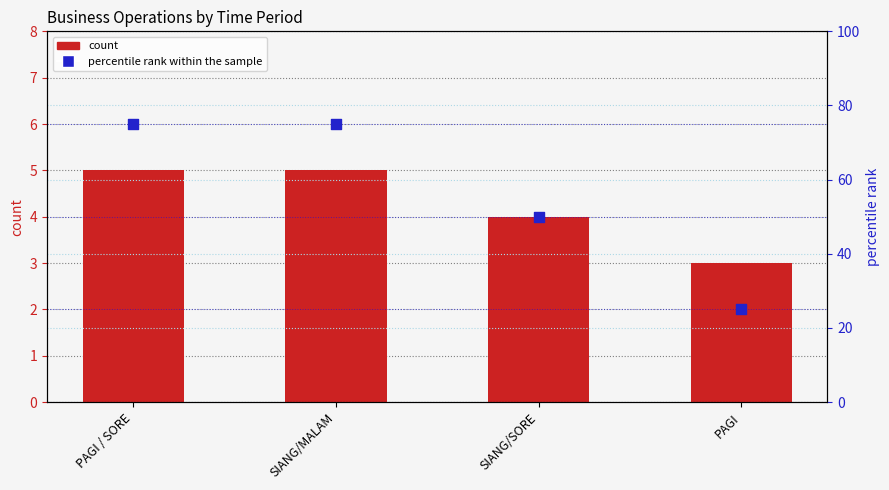

Which series contains the lowest Y value?

count